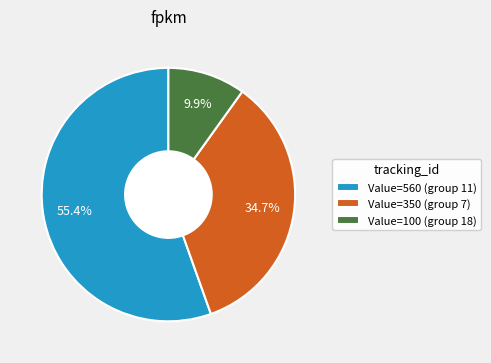

Between Value=100 (group 18) and Value=350 (group 7), which is larger?

Value=350 (group 7)